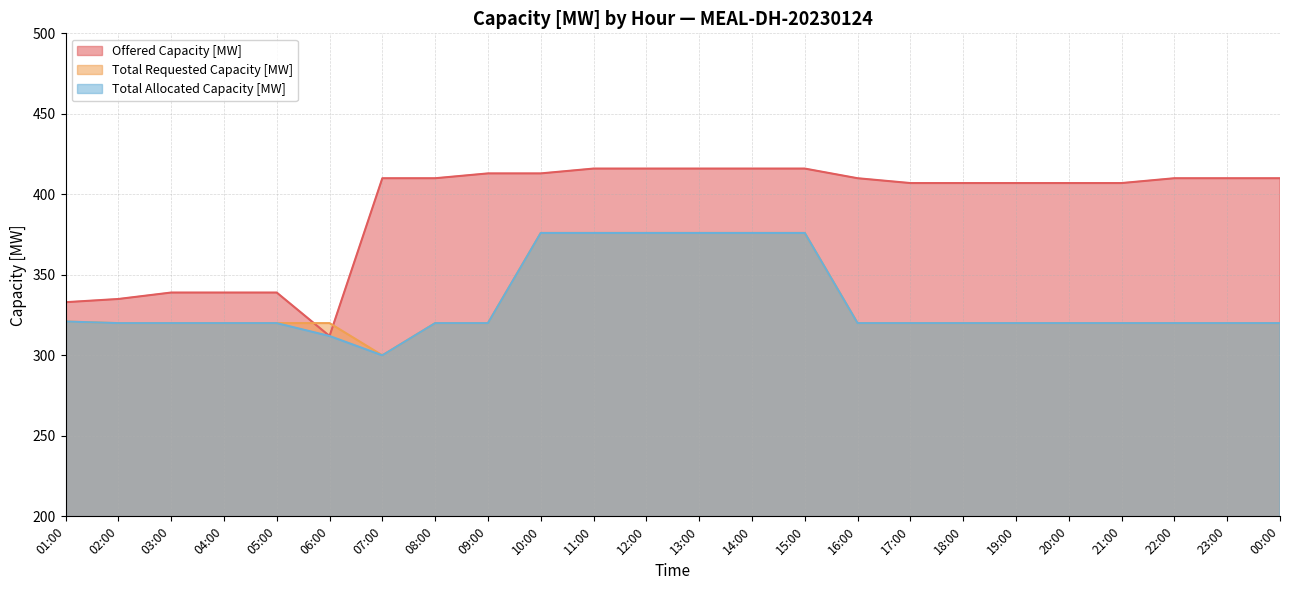

Count the number of categories in the chart.

24